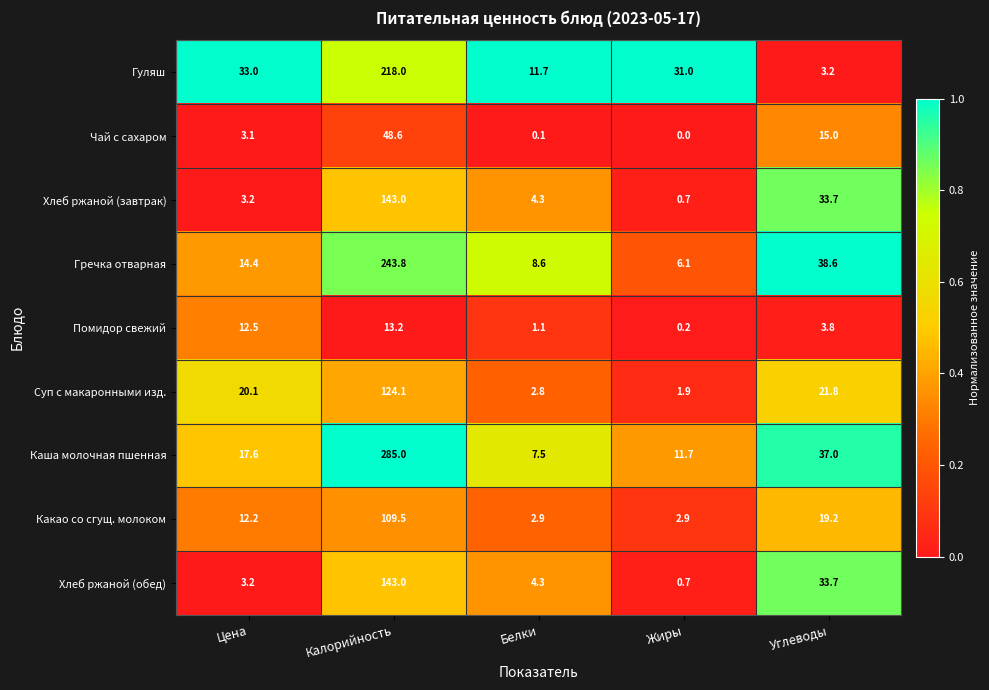

What is the difference between the highest and lowest values at Жиры?

31.0